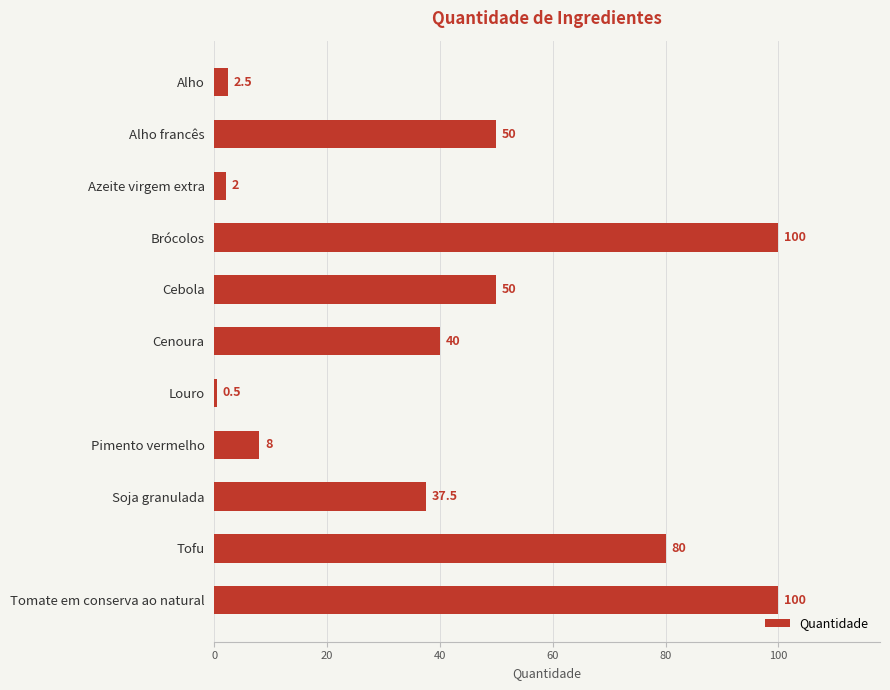

What is the greatest value displayed?

100.0